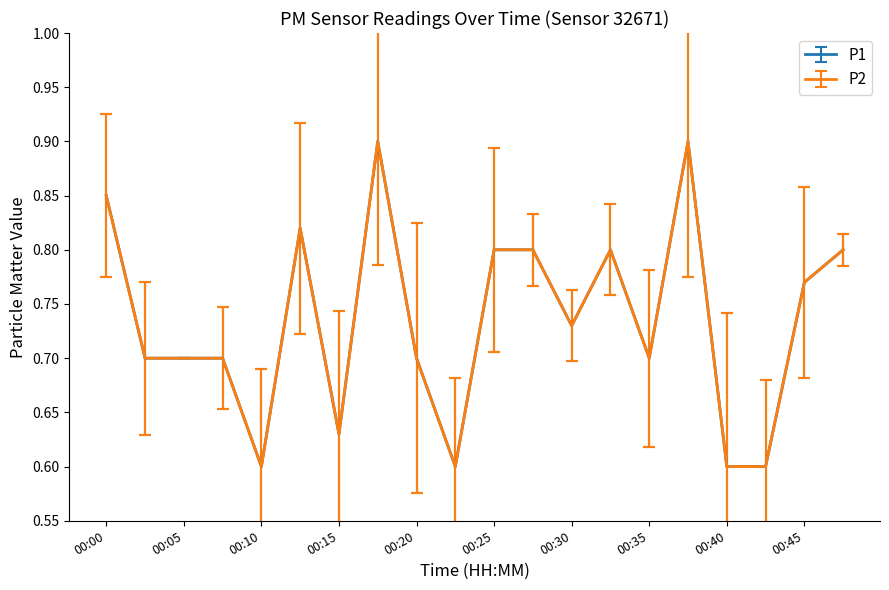

Reading right to left, transcribe all the data shown in this chart.

P1: 00:48=0.8	00:45=0.8	00:43=0.6	00:40=0.6	00:38=0.9	00:35=0.7	00:33=0.8	00:30=0.7	00:28=0.8	00:25=0.8	00:22=0.6	00:20=0.7	00:17=0.9	00:15=0.6	00:12=0.8	00:10=0.6	00:07=0.7	00:05=0.7	00:02=0.7	00:00=0.8
P2: 00:48=0.8	00:45=0.8	00:43=0.6	00:40=0.6	00:38=0.9	00:35=0.7	00:33=0.8	00:30=0.7	00:28=0.8	00:25=0.8	00:22=0.6	00:20=0.7	00:17=0.9	00:15=0.6	00:12=0.8	00:10=0.6	00:07=0.7	00:05=0.7	00:02=0.7	00:00=0.8